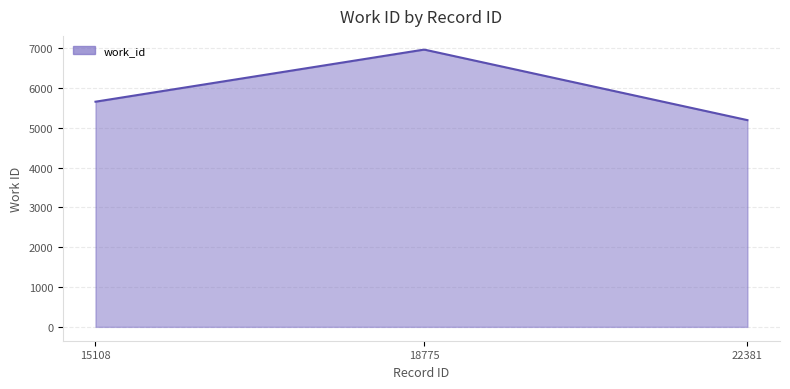

What is the smallest value displayed?

5192.0